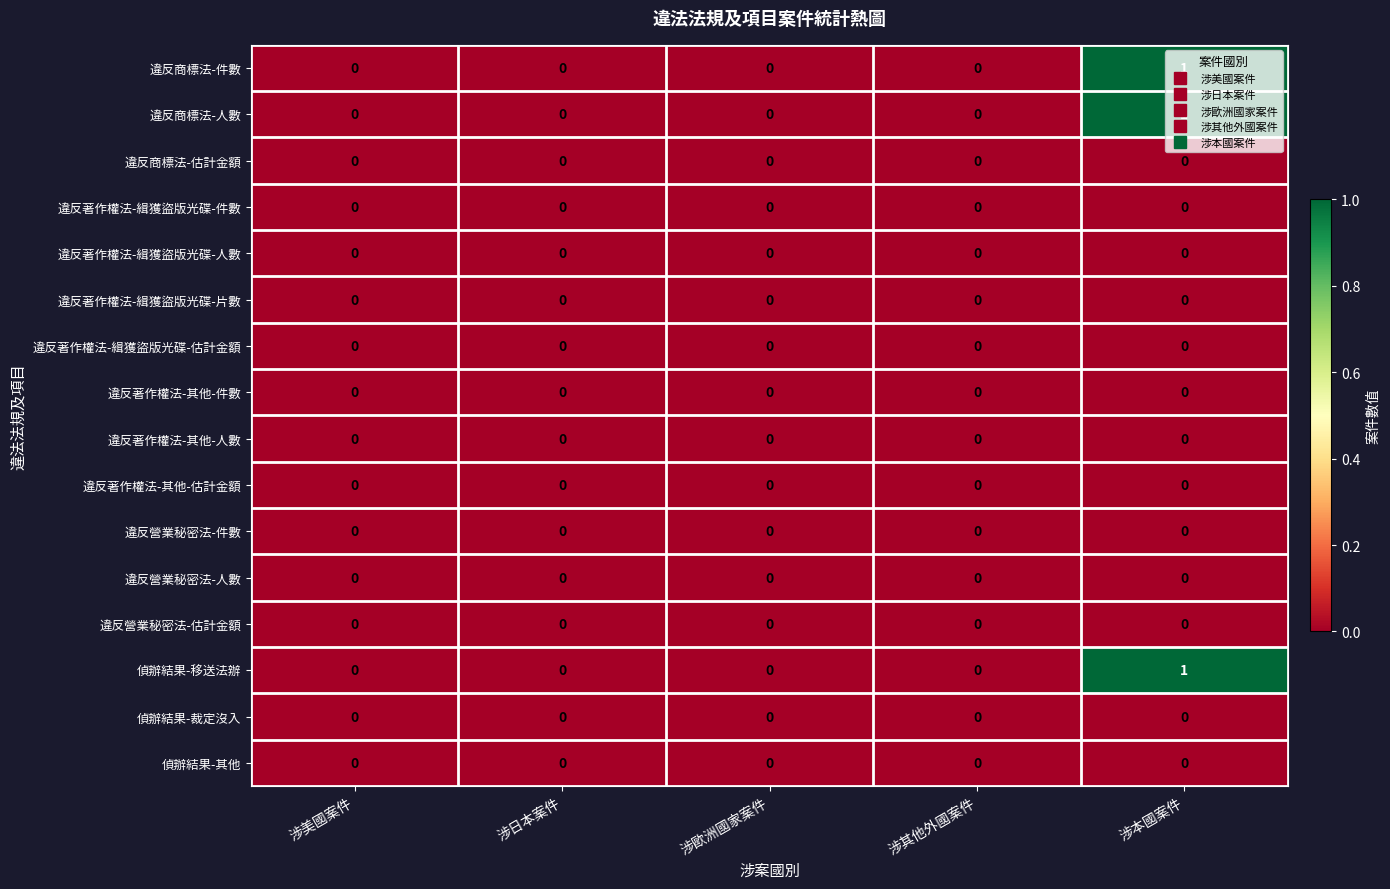

True or false: 違反著作權法-緝獲盜版光碟-片數 has a value of 0 at 涉歐洲國家案件.

True